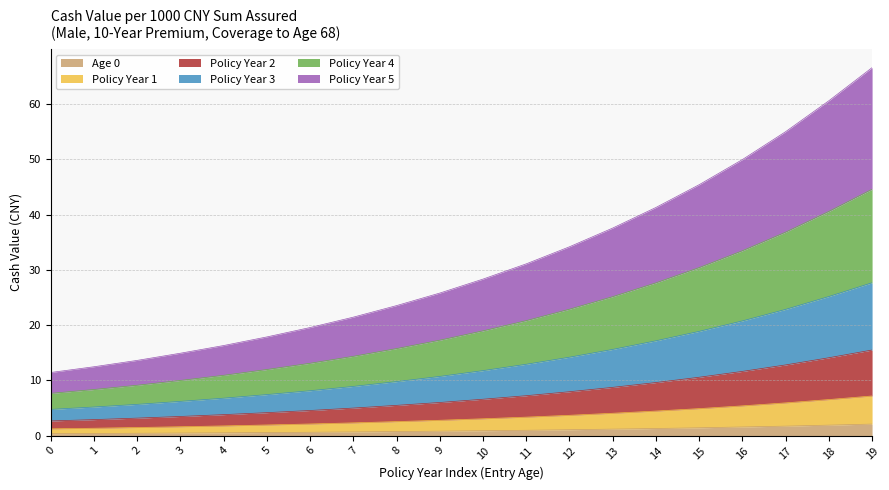

True or false: Age 0 has a value of 1.6 at 16.

True